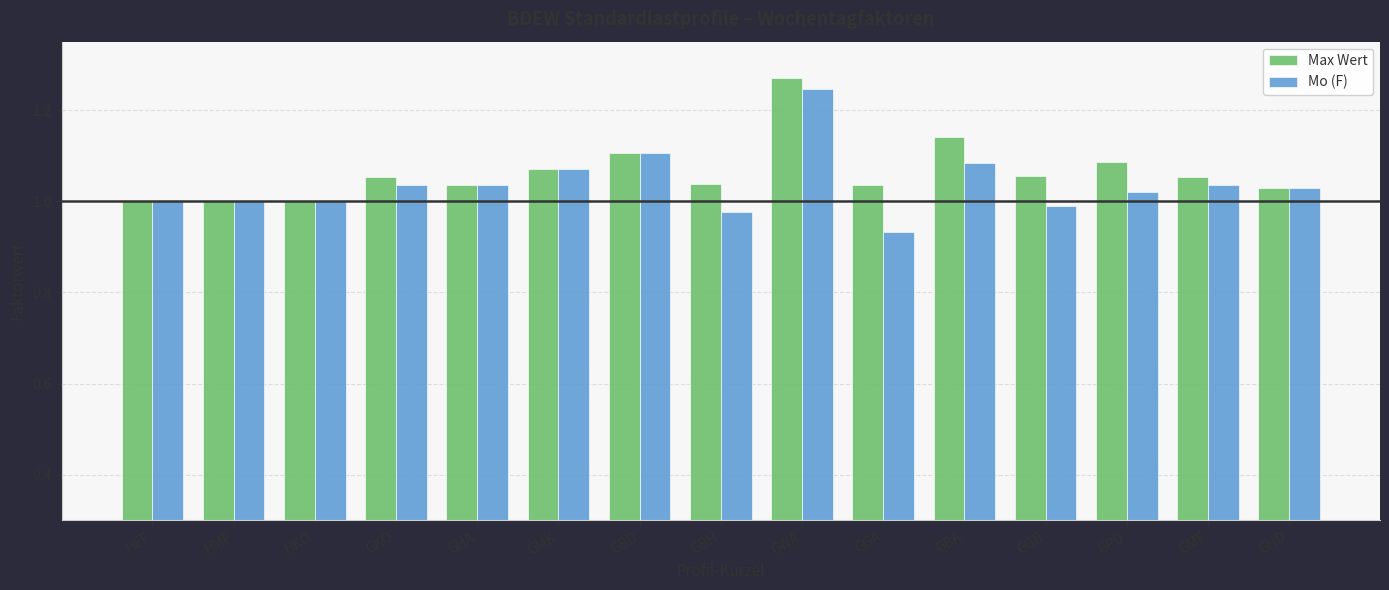

List the series in order of their peak value, lowest first.

Mo (F), Max Wert